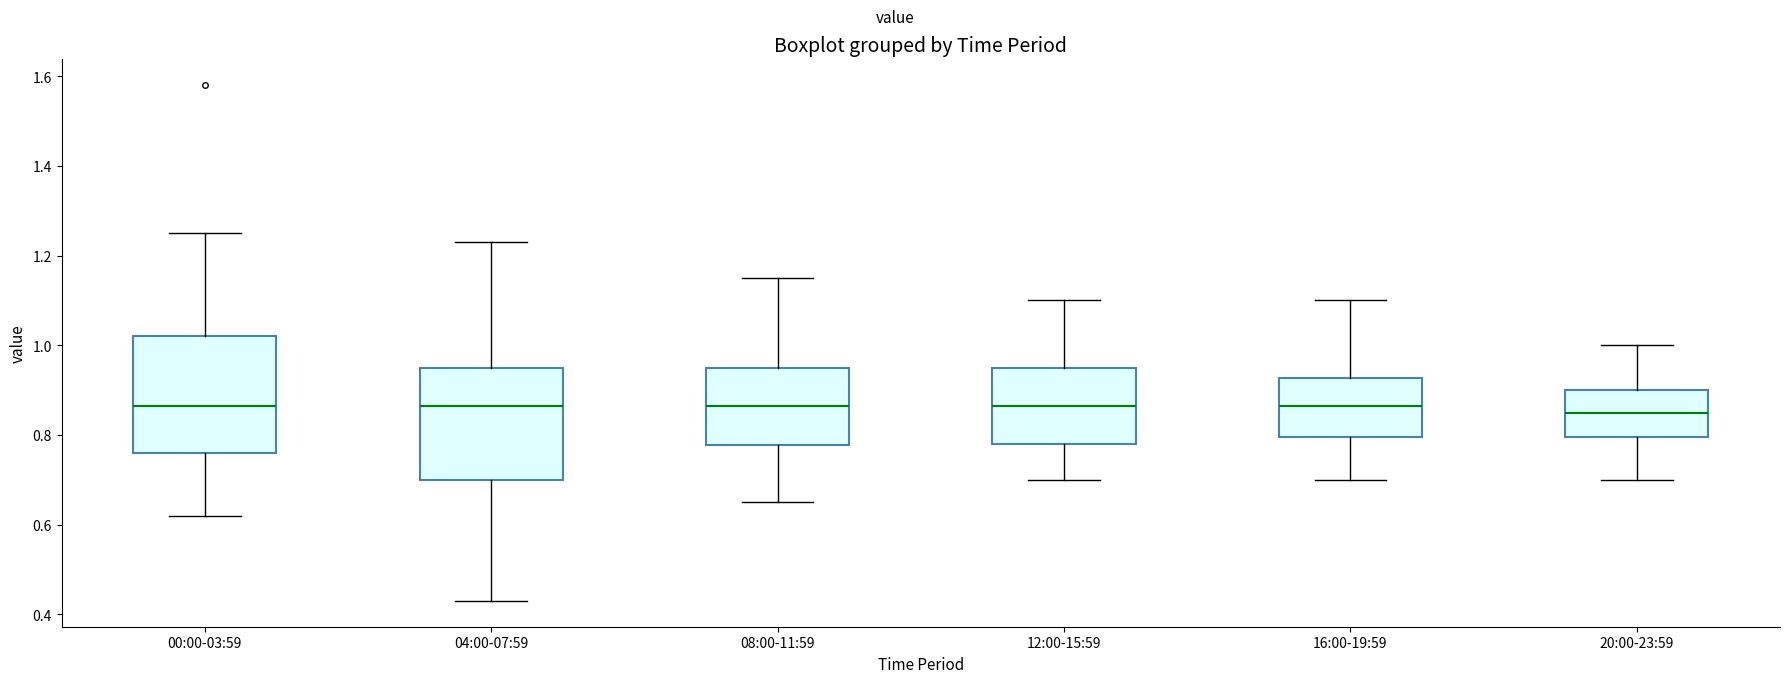

Reading left to right, read every box against the y-axis: the position of its median line, the range the box covers, and the ends of its whiskers. The values are not printed on the chart, so give them approximately, as read against the axis.

00:00-03:59: median 0.86, box 0.76 to 1.02, whiskers 0.62 to 1.26
04:00-07:59: median 0.86, box 0.70 to 0.96, whiskers 0.44 to 1.24
08:00-11:59: median 0.86, box 0.78 to 0.96, whiskers 0.66 to 1.16
12:00-15:59: median 0.86, box 0.78 to 0.96, whiskers 0.70 to 1.10
16:00-19:59: median 0.86, box 0.80 to 0.92, whiskers 0.70 to 1.10
20:00-23:59: median 0.86, box 0.80 to 0.90, whiskers 0.70 to 1.00